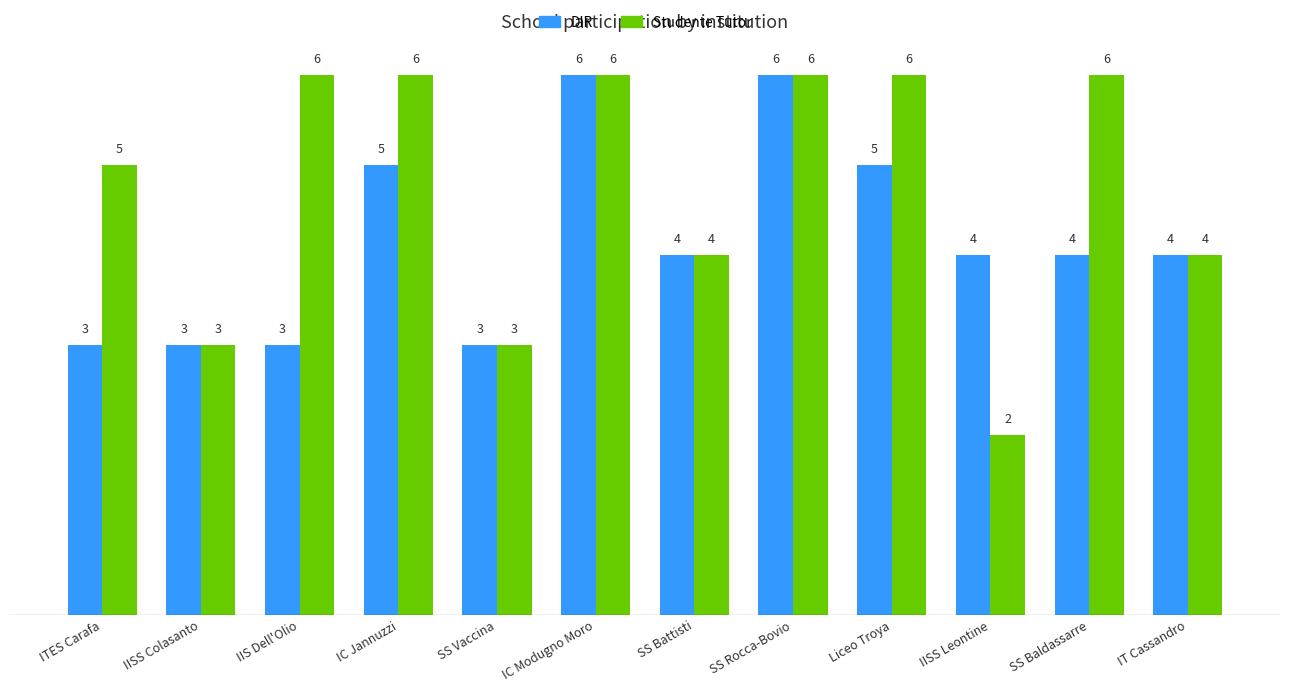

Which series has the largest range (max minus min)?

Studente Tutor